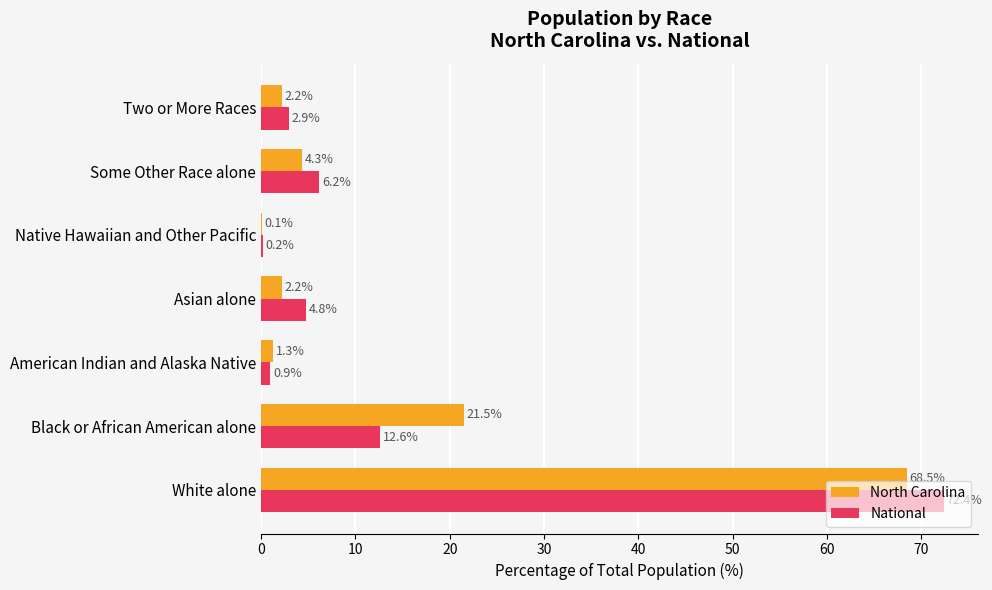

What is the greatest value displayed?

72.4